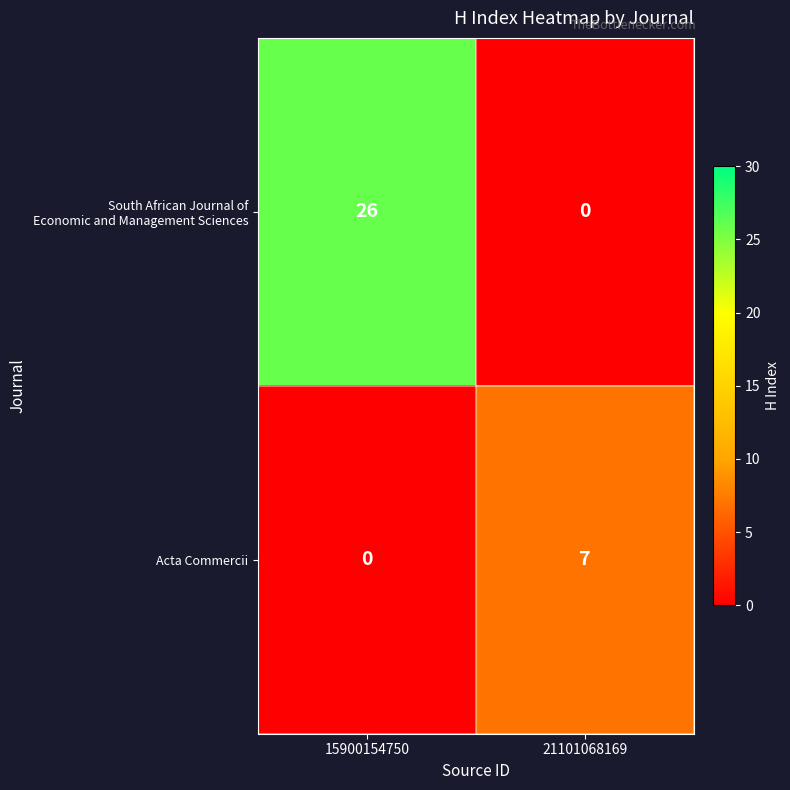

What is the spread (max minus min) of values at 15900154750?

26